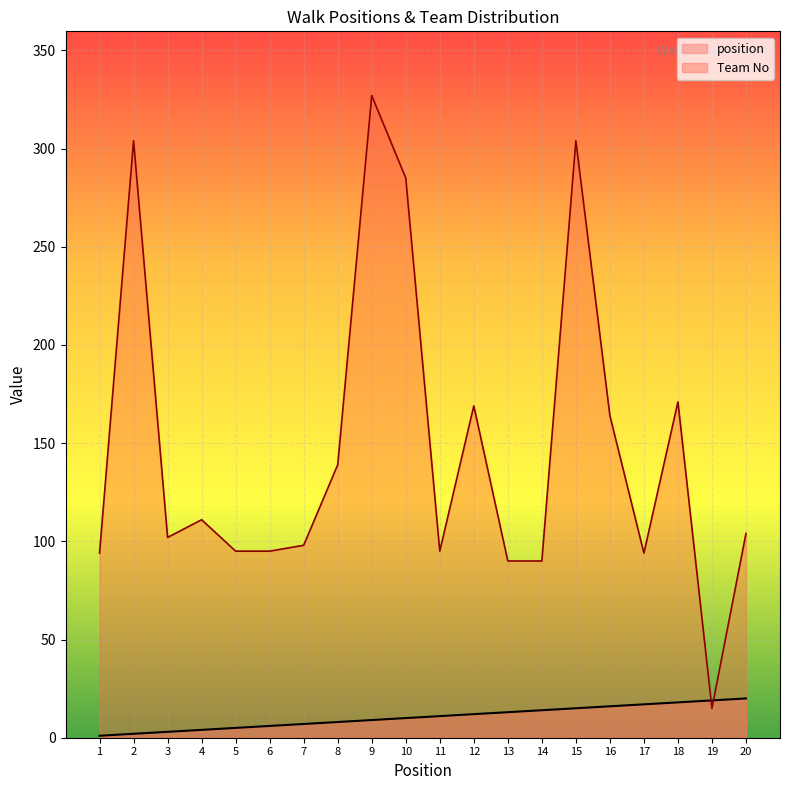

List the series in order of their peak value, highest first.

Team No, position